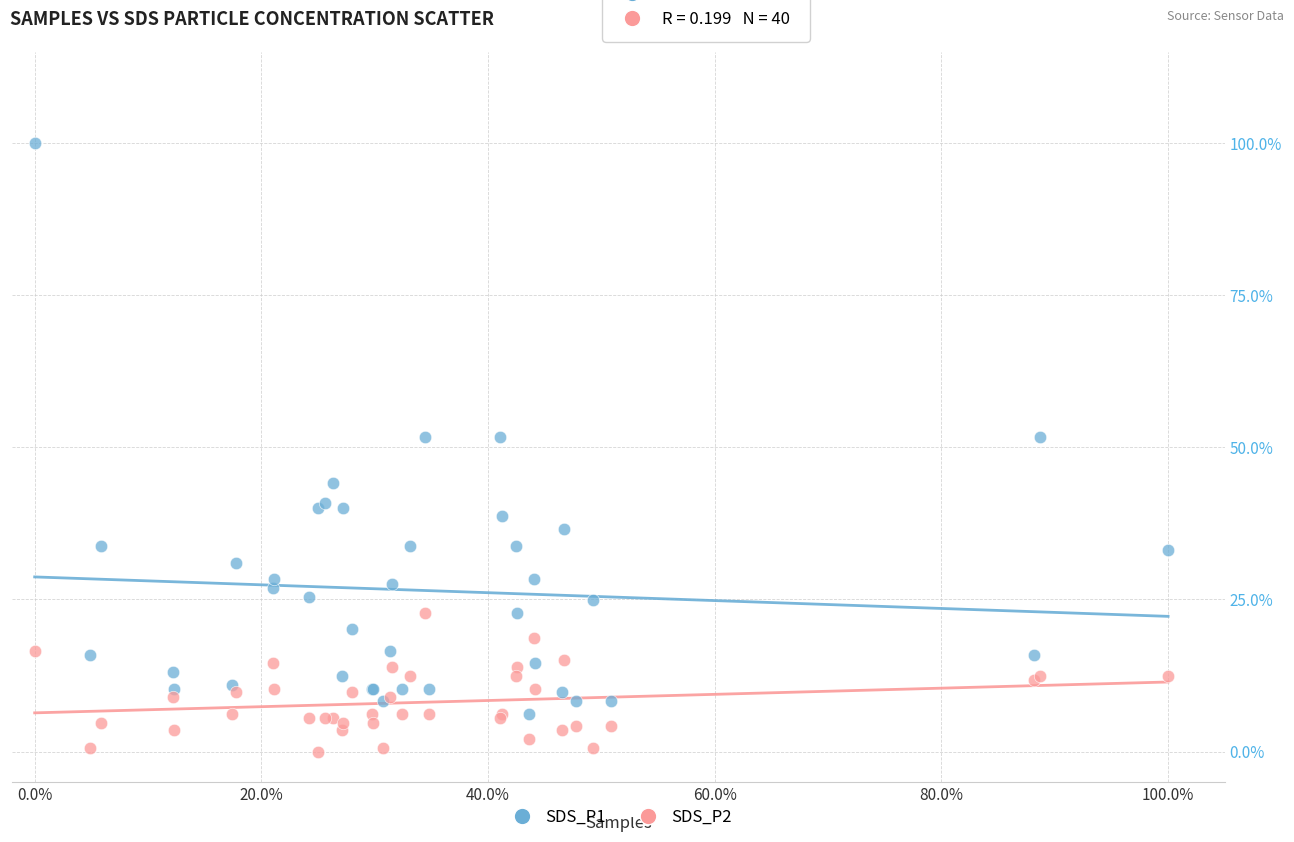

What are all the series names shown in the legend?

SDS_P1, SDS_P2